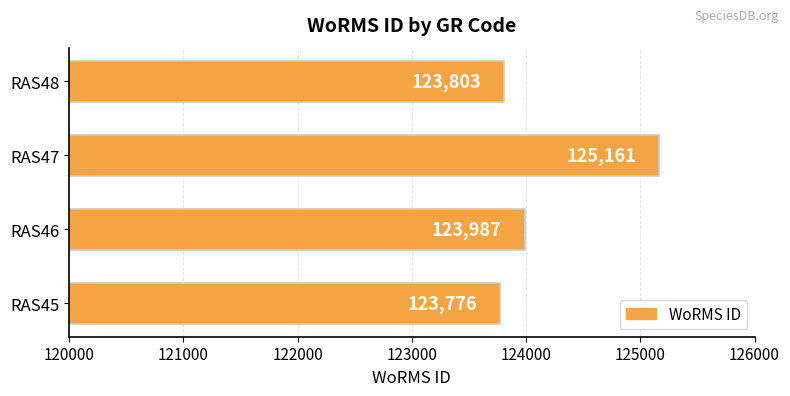

Reading bottom to top, what are all the values shown in this chart?

RAS45=123776	RAS46=123987	RAS47=125161	RAS48=123803